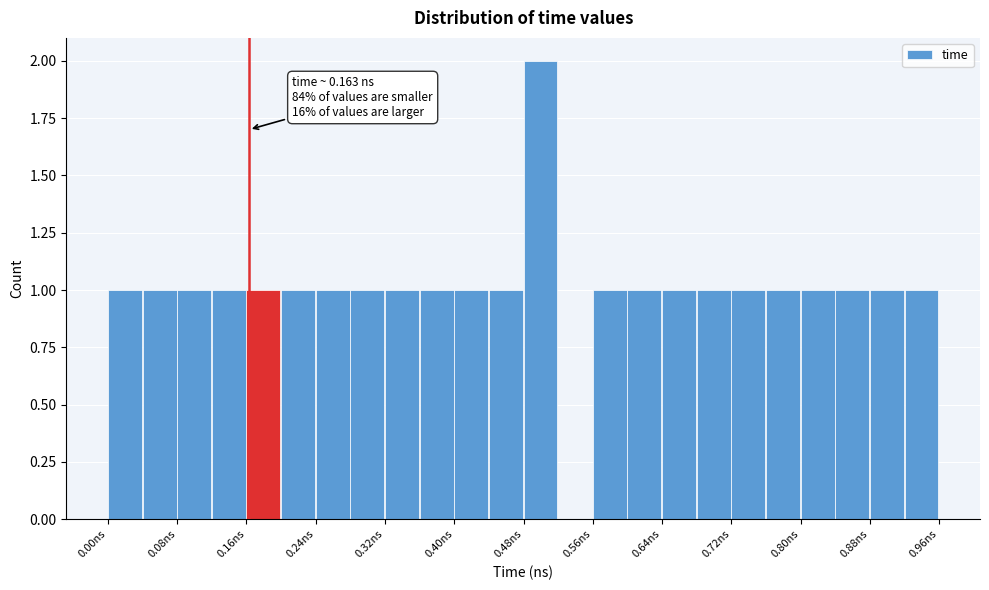

Over which range of the x-axis is the bar tallest?

0.48 to 0.52